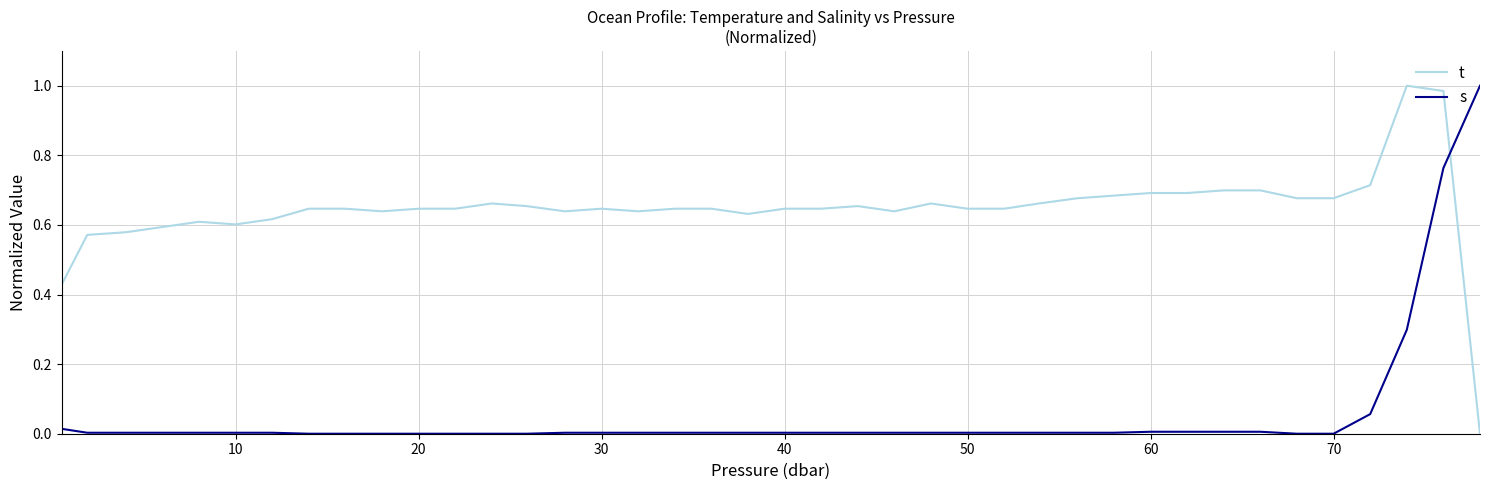

How many intersections are there between s and t?

1